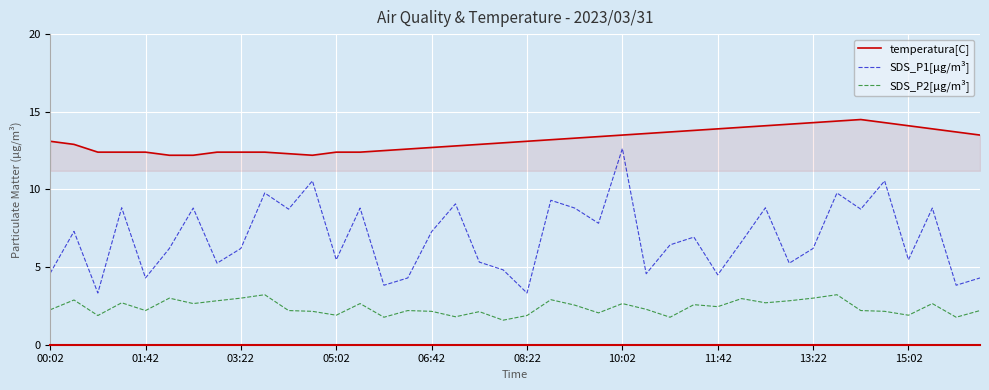

What is the sum of all SDS_P2[μg/m³] values?

95.8